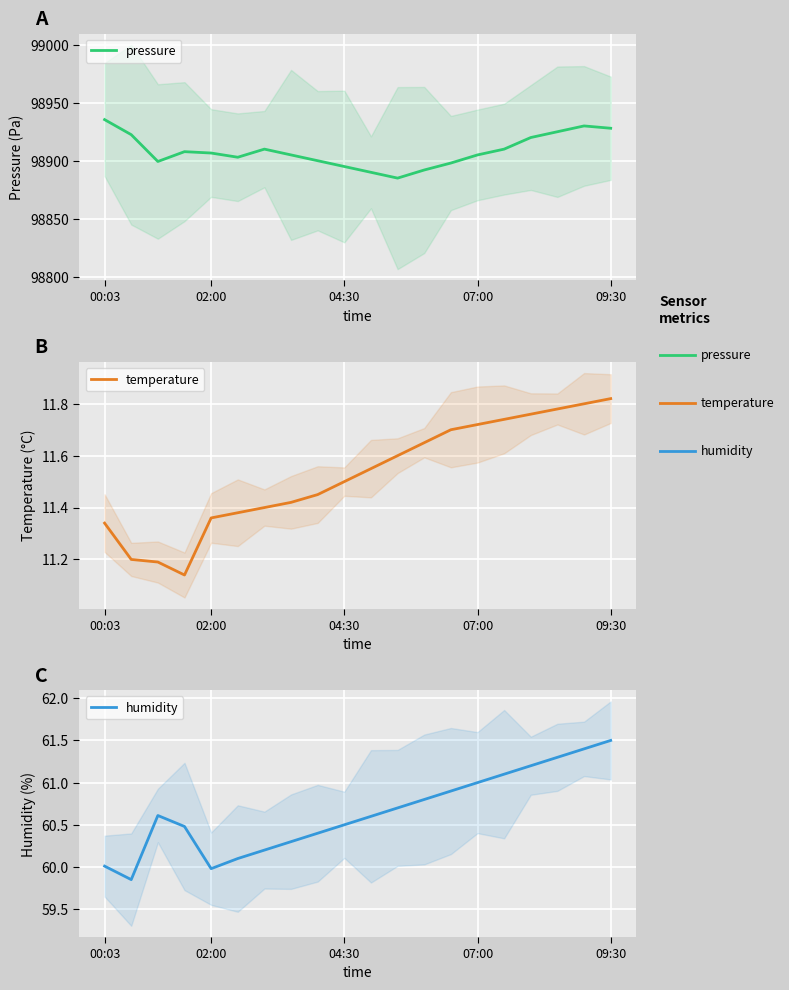

True or false: pressure has a value of 51322.1 at 04:30.

False